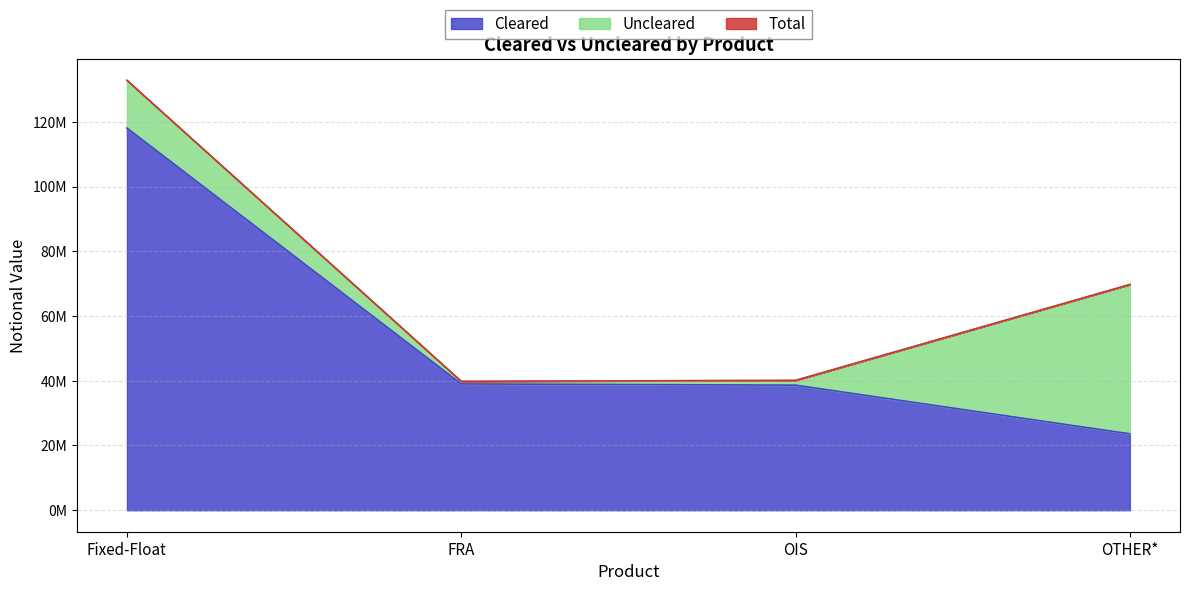

Which label corresponds to the largest value in the chart?

Fixed-Float